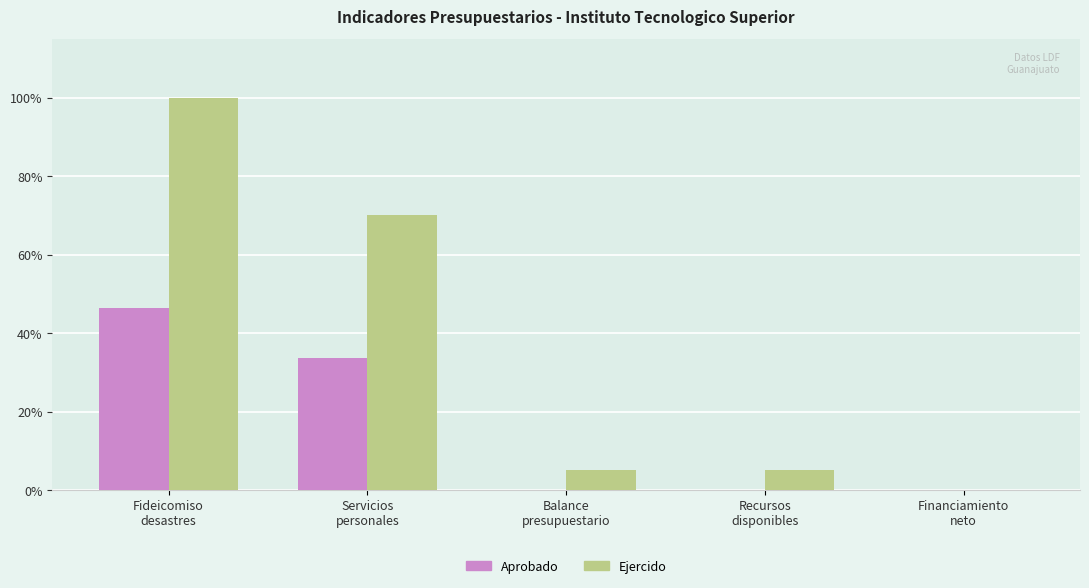

What is the approximate value of Ejercido at Servicios
personales?

70.2